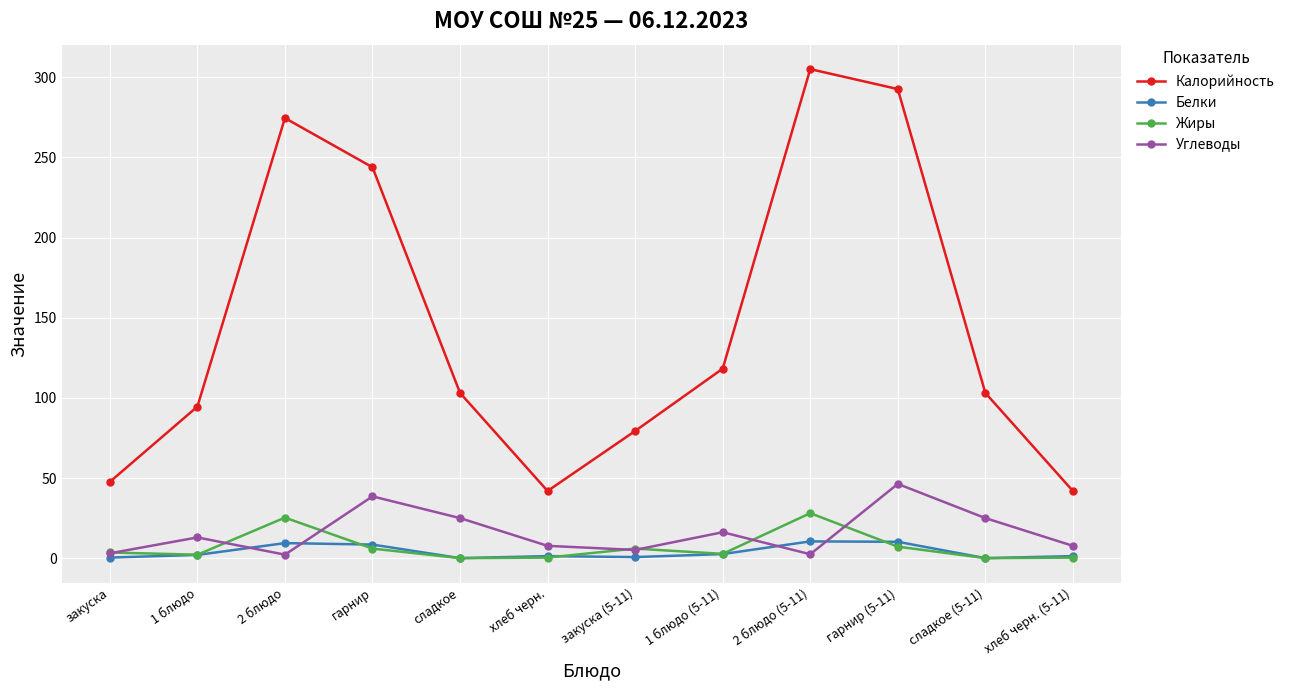

True or false: Белки and Калорийность intersect in this chart.

False